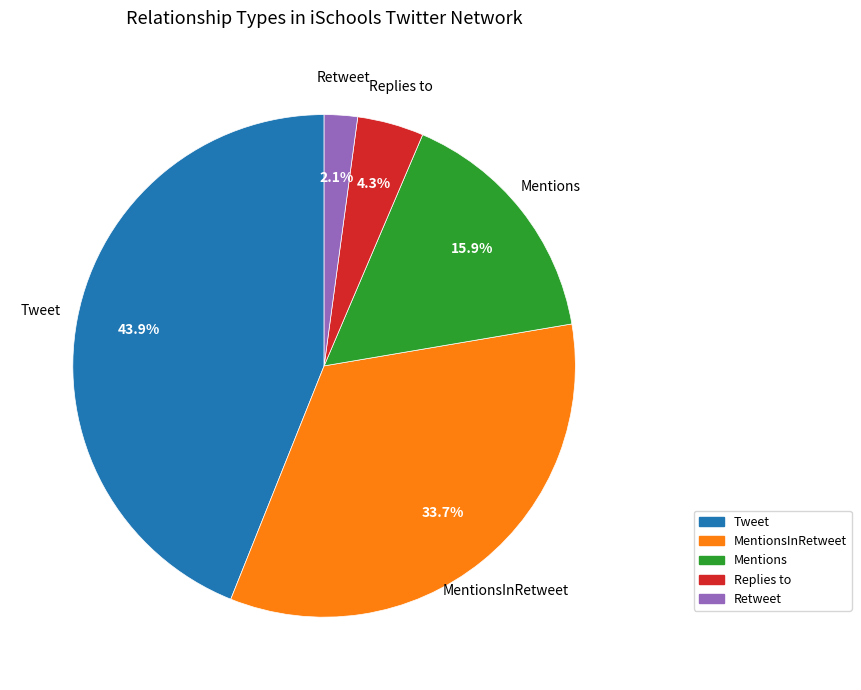

Is there a majority slice in this chart?

No